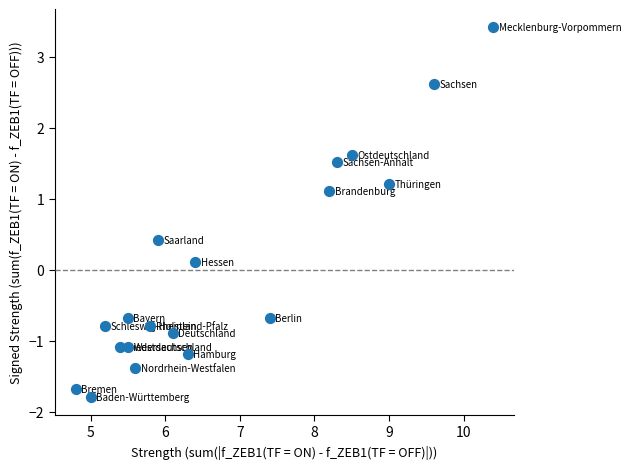

What is the range of X values (max minus min)?

5.6